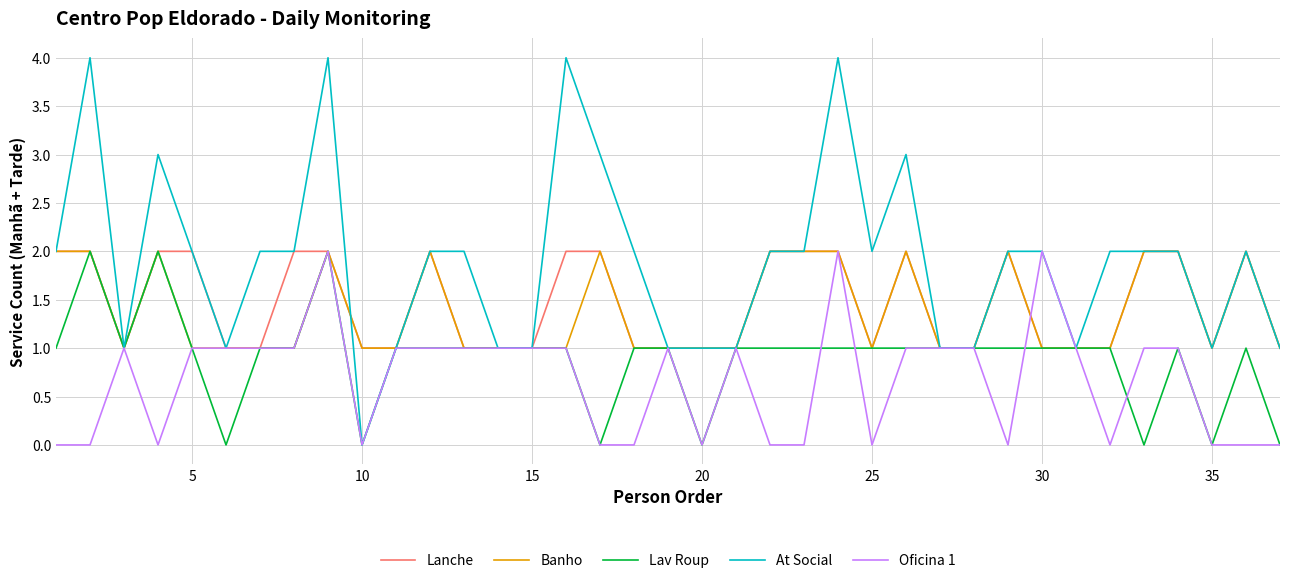

What is the greatest value displayed?

4